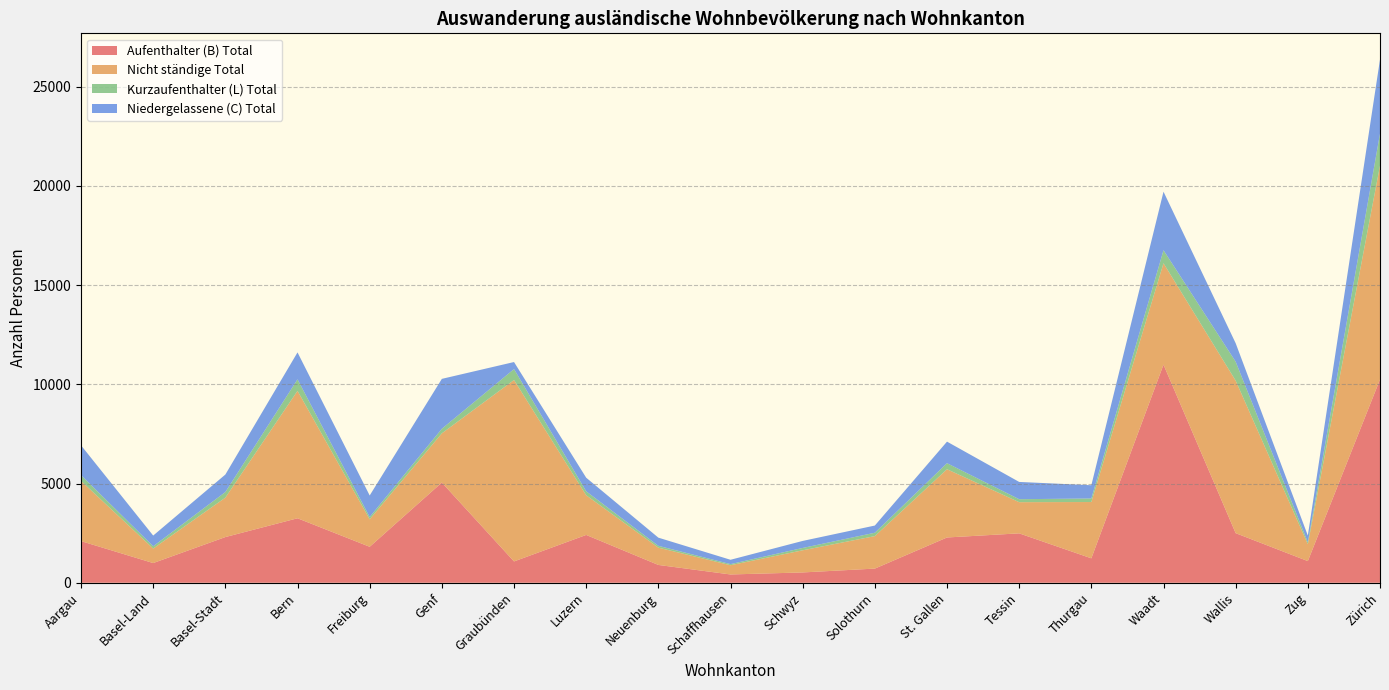

Reading left to right, what are all the values shown in this chart?

Aufenthalter (B) Total: Aargau=2099	Basel-Land=993	Basel-Stadt=2303	Bern=3250	Freiburg=1813	Genf=5050	Graubünden=1075	Luzern=2410	Neuenburg=898	Schaffhausen=418	Schwyz=520	Solothurn=714	St. Gallen=2282	Tessin=2490	Thurgau=1232	Waadt=10992	Wallis=2500	Zug=1092	Zürich=10246
Nicht ständige Total: Aargau=3034	Basel-Land=731	Basel-Stadt=1986	Bern=6420	Freiburg=1386	Genf=2479	Graubünden=9142	Luzern=1999	Neuenburg=871	Schaffhausen=466	Schwyz=1116	Solothurn=1637	St. Gallen=3438	Tessin=1571	Thurgau=2836	Waadt=5109	Wallis=7685	Zug=850	Zürich=10772
Kurzaufenthalter (L) Total: Aargau=289	Basel-Land=115	Basel-Stadt=283	Bern=581	Freiburg=113	Genf=232	Graubünden=551	Luzern=200	Neuenburg=93	Schaffhausen=56	Schwyz=118	Solothurn=170	St. Gallen=306	Tessin=150	Thurgau=179	Waadt=658	Wallis=956	Zug=97	Zürich=1618
Niedergelassene (C) Total: Aargau=1503	Basel-Land=539	Basel-Stadt=881	Bern=1358	Freiburg=1086	Genf=2514	Graubünden=355	Luzern=685	Neuenburg=411	Schaffhausen=218	Schwyz=354	Solothurn=362	St. Gallen=1086	Tessin=870	Thurgau=667	Waadt=2948	Wallis=930	Zug=338	Zürich=3733